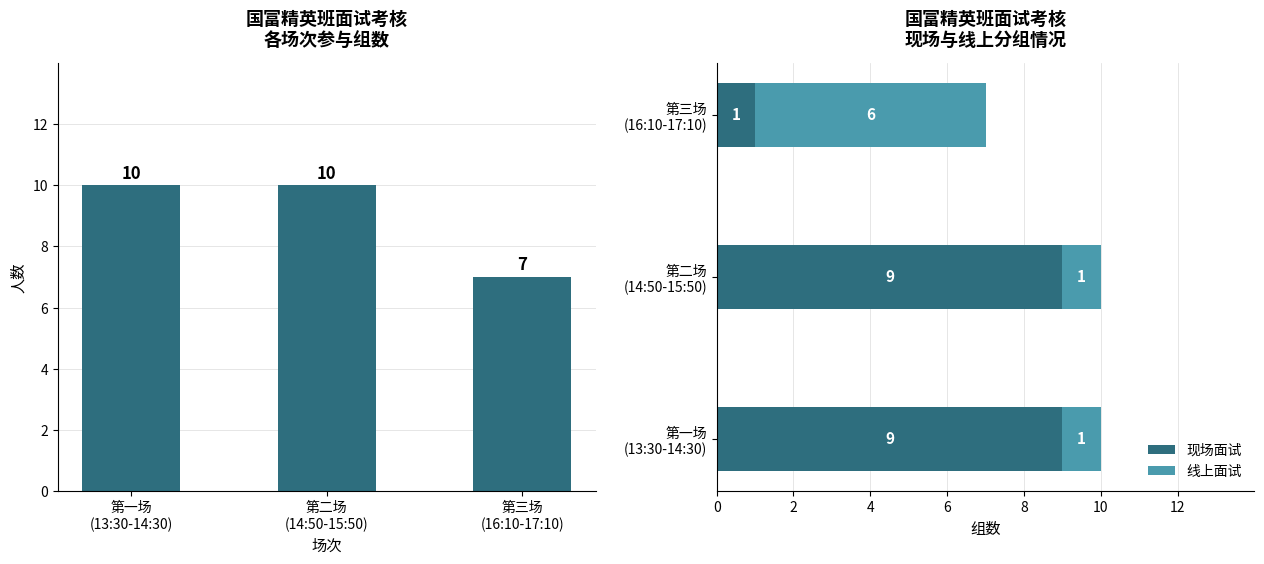

List the series in order of their peak value, highest first.

人数, 现场面试, 线上面试